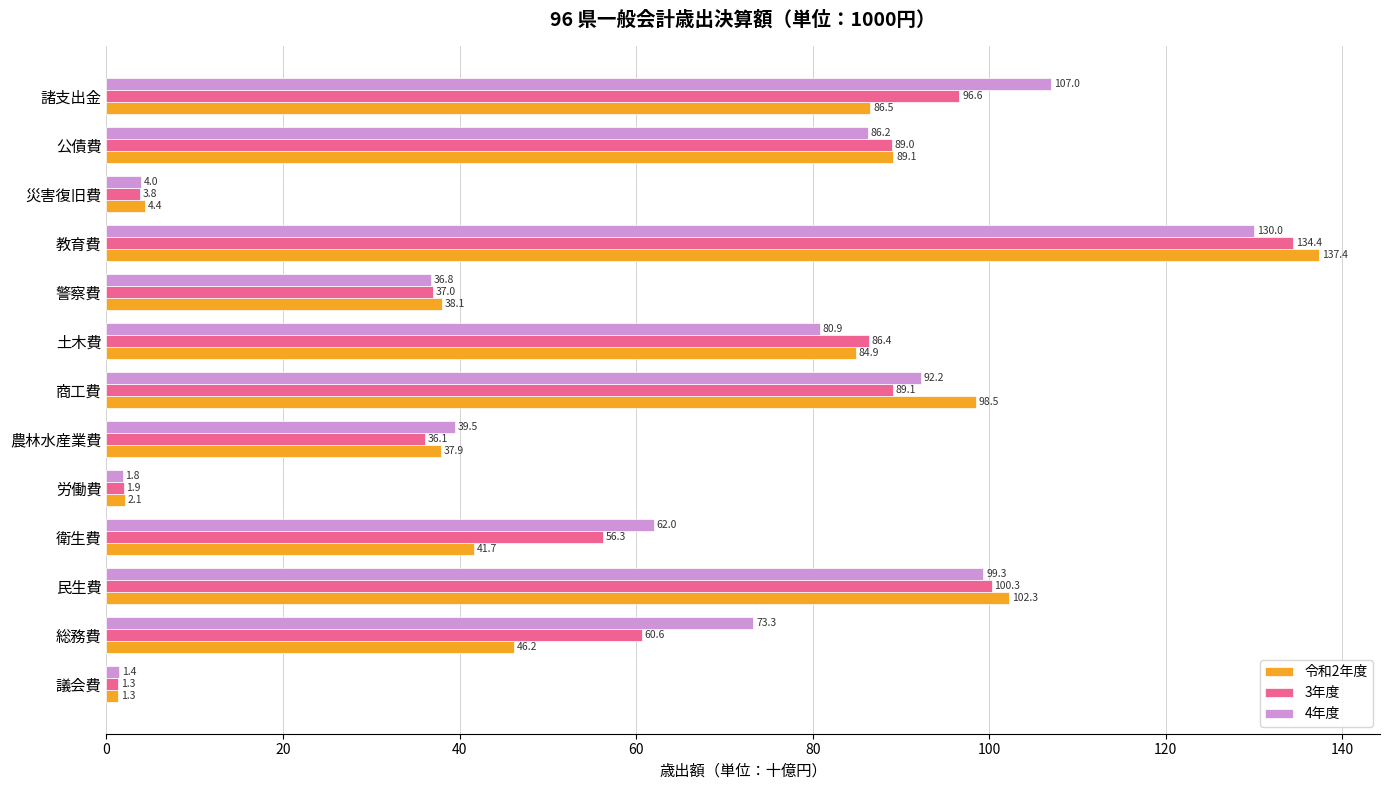

What is the total value across all series at 災害復旧費?

12.2